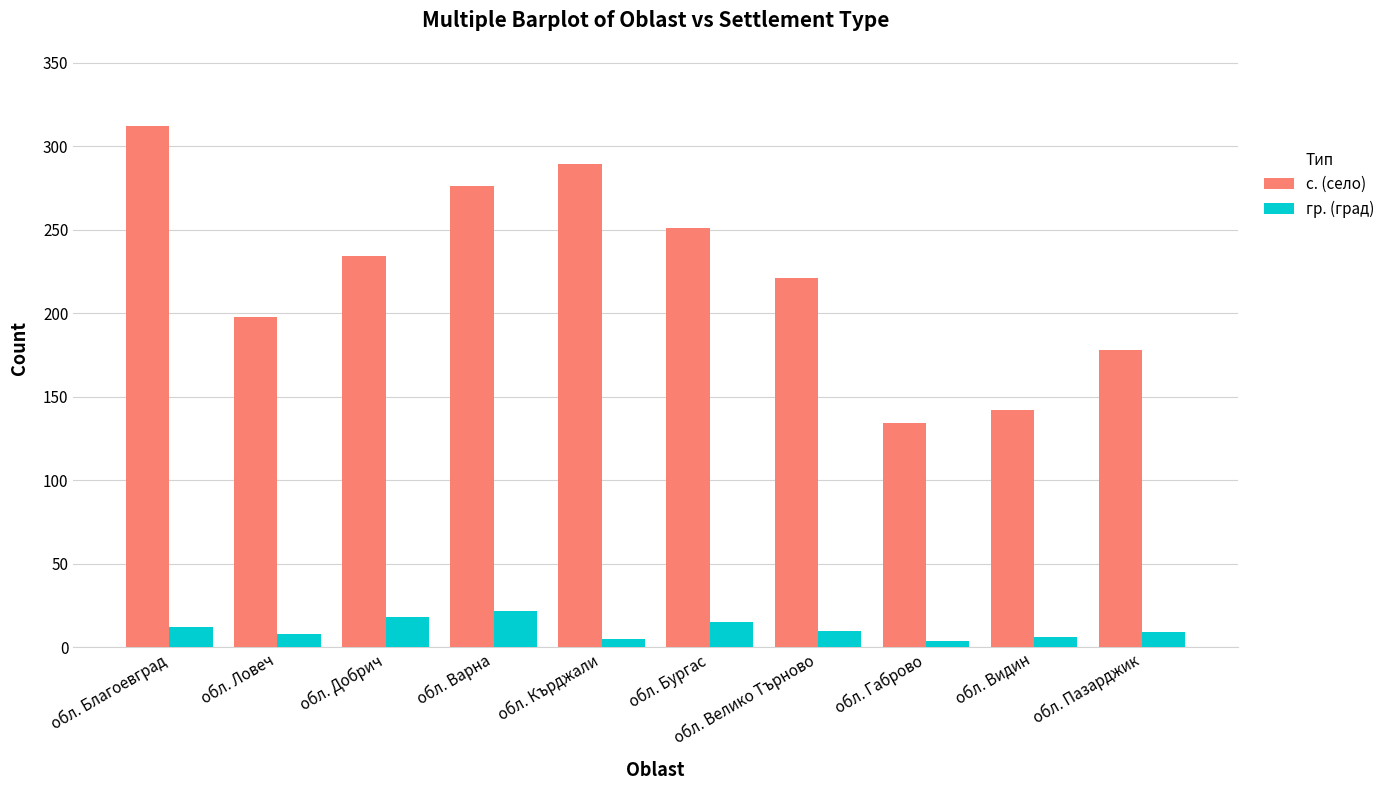

Which category has the highest value in the с. (село) series?

обл. Благоевград